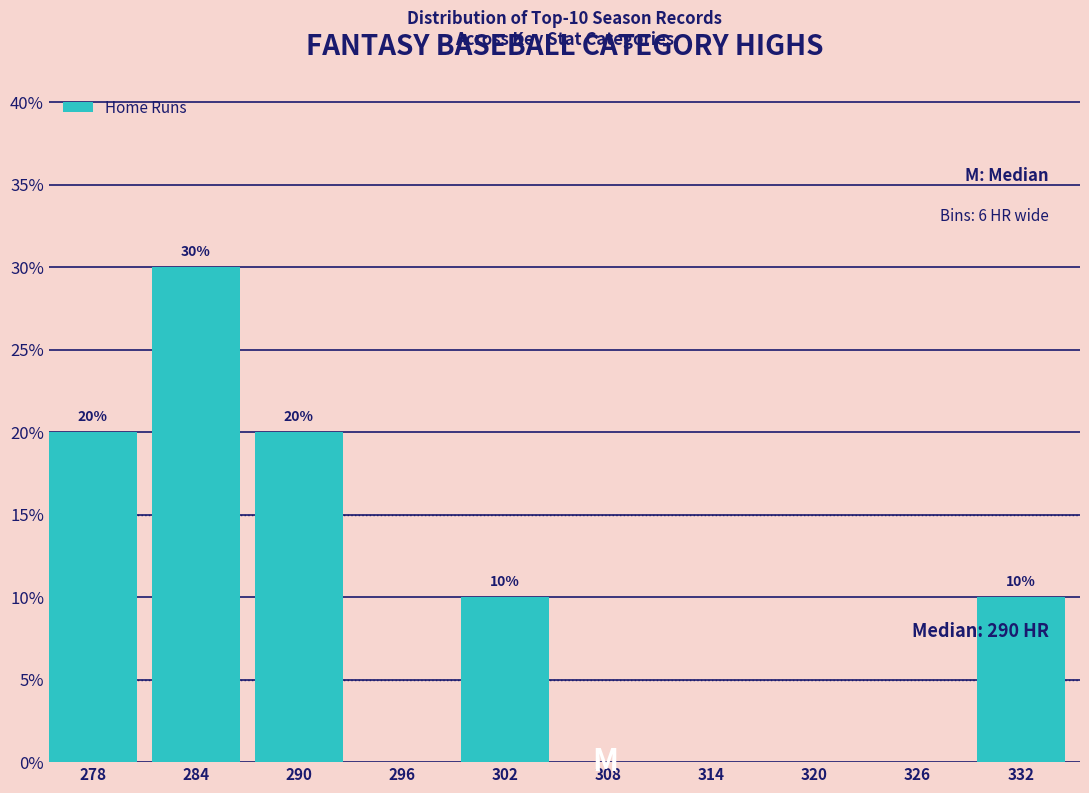

Reading right to left, what are all the values shown in this chart?

332=10	326=0	320=0	314=0	308=0	302=10	296=0	290=20	284=30	278=20